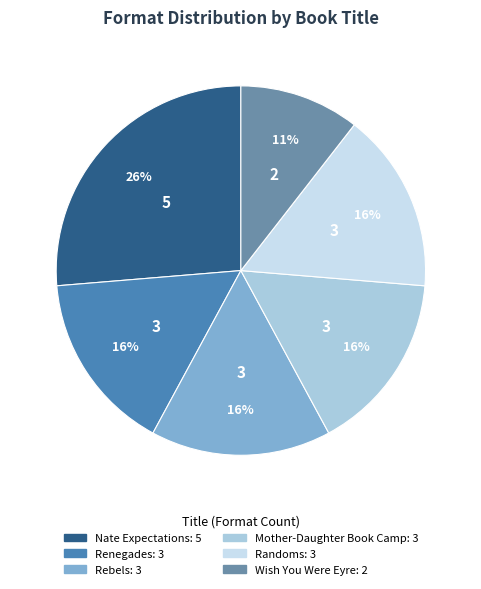

Is there any slice that represents more than half of the pie?

No